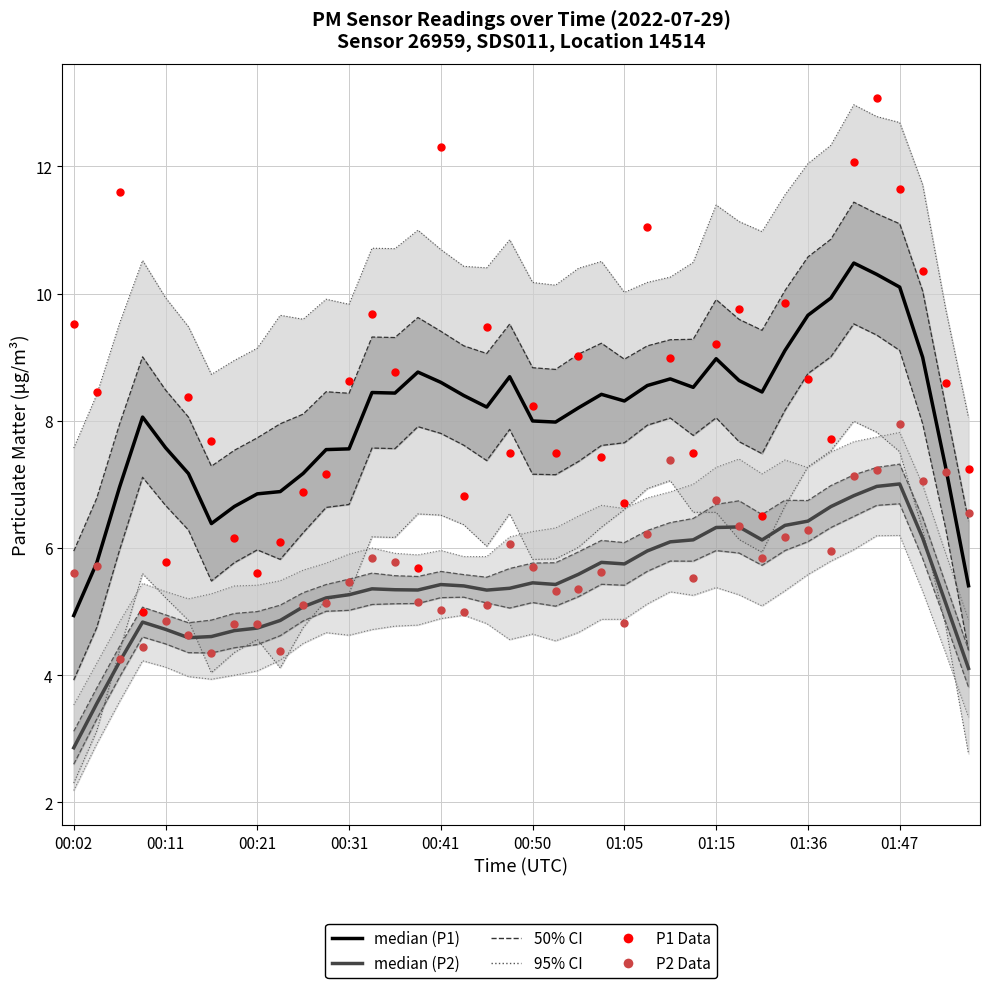

At which category is the sum across all series the highest?

01:44